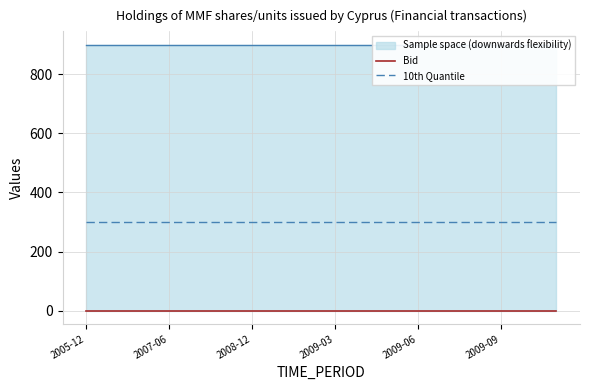

What is the total value across all series at 2009-09?

300